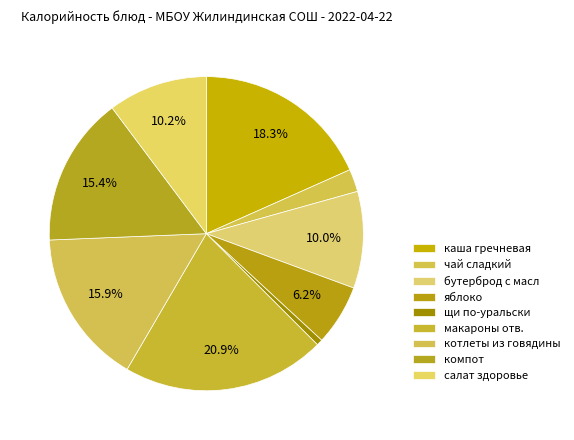

Which category has the smallest portion of the pie?

щи по-уральски